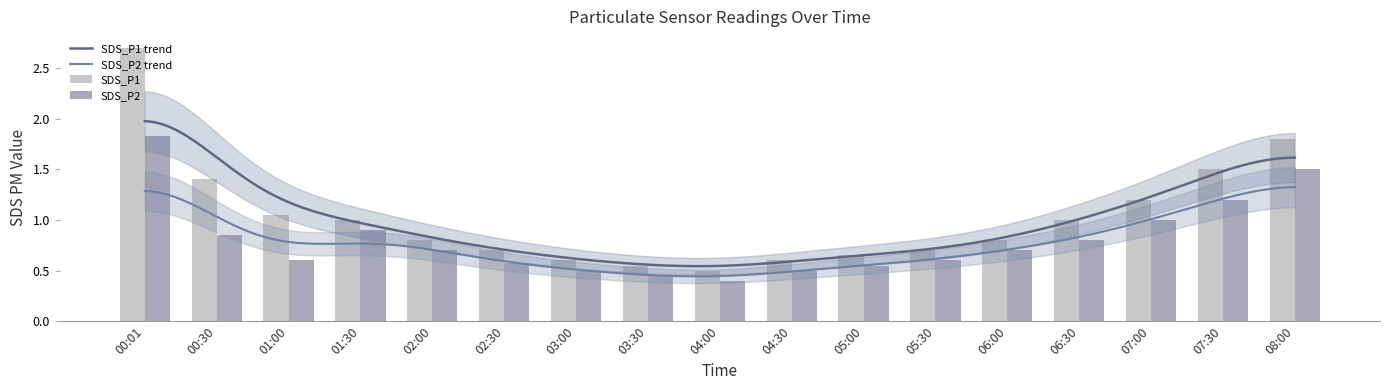

What is the smallest value displayed?

0.4